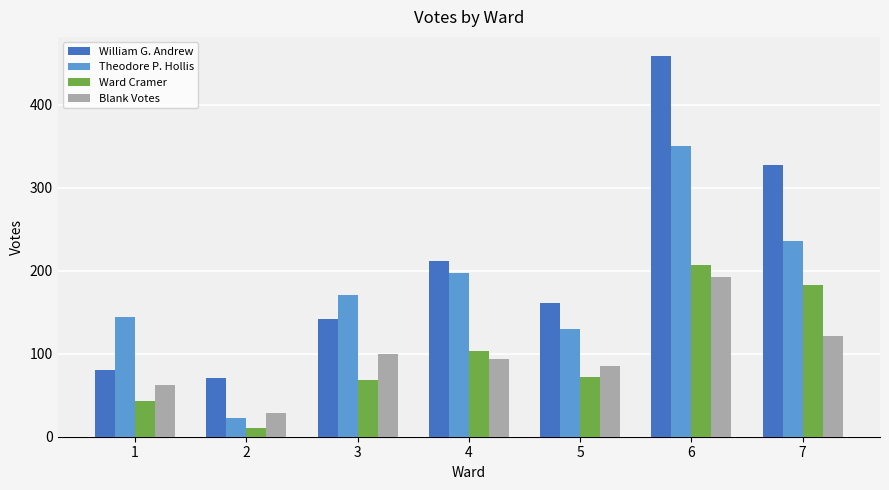

What is the value of the Ward Cramer bar at the 3rd from the left?

68